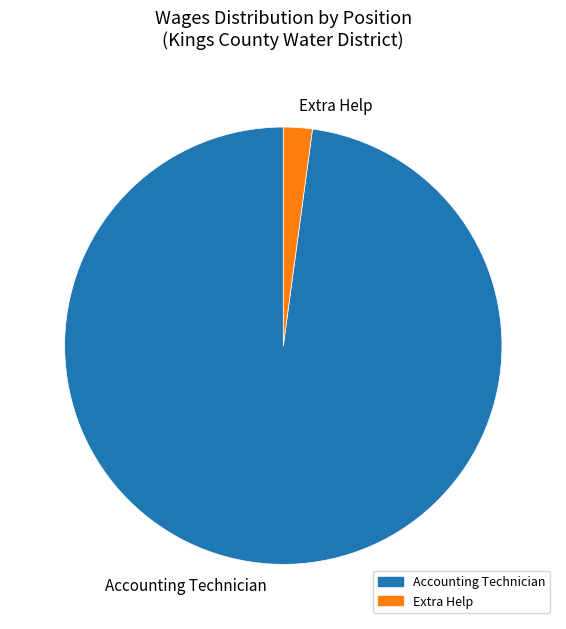

Rank the categories by value from lowest to highest.

Extra Help, Accounting Technician